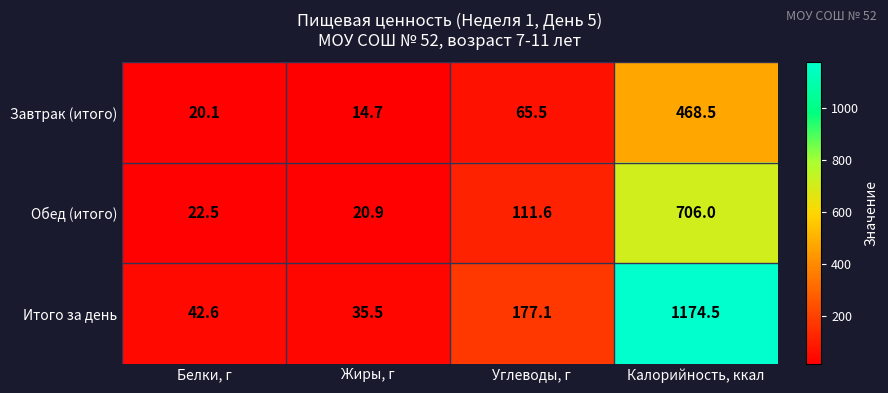

The Обед (итого) series shows 34.9 at Белки, г. True or false?

False